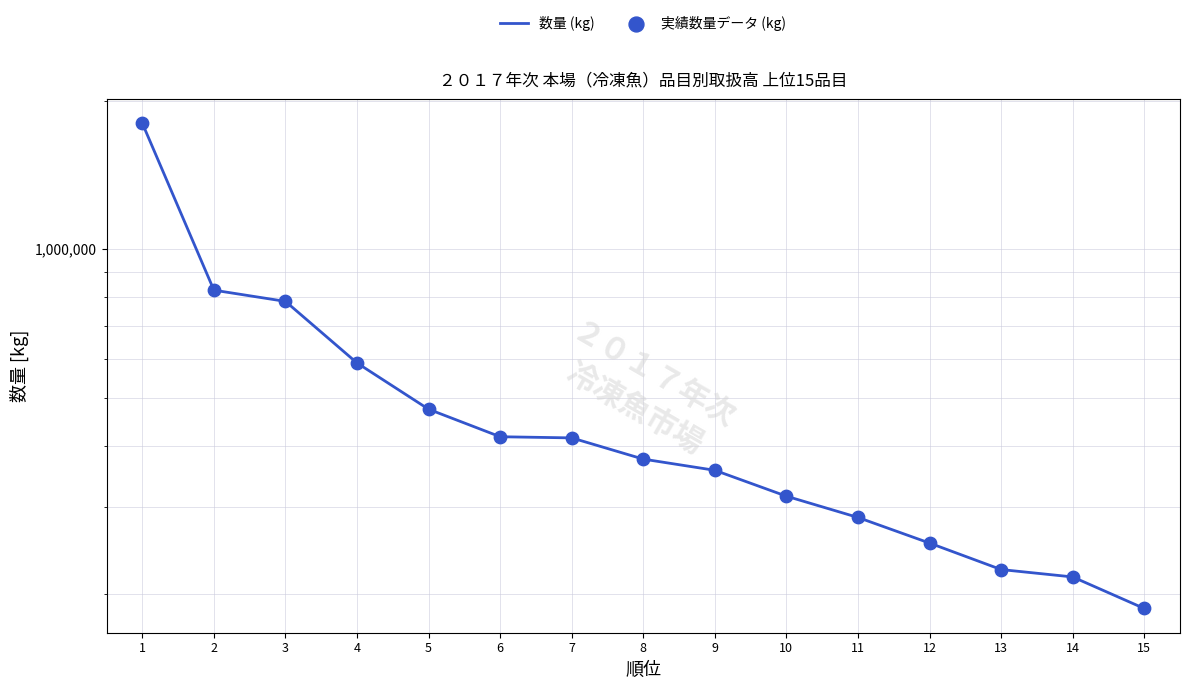

Which series reaches the minimum Y coordinate?

数量 (kg)